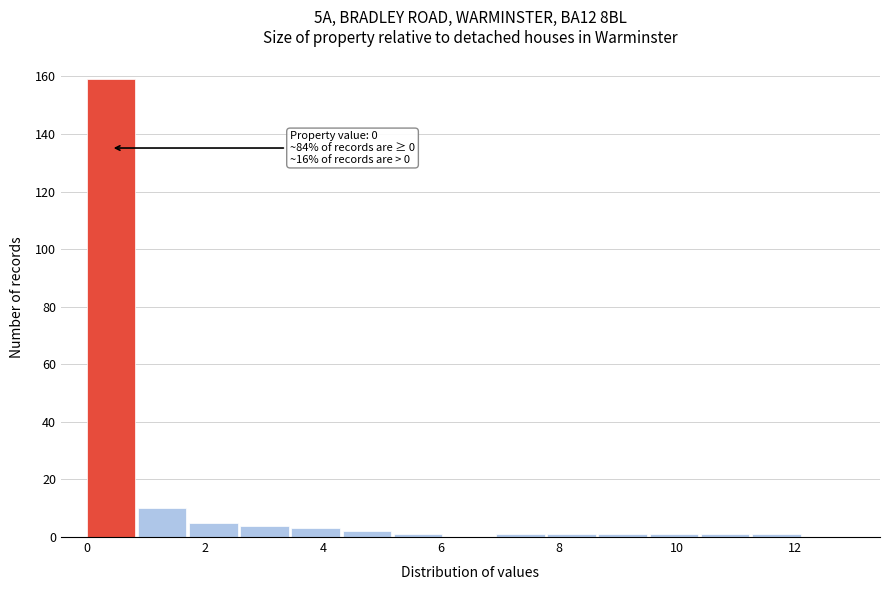

Which range on the x-axis has the tallest bar?

0.0 to 0.8